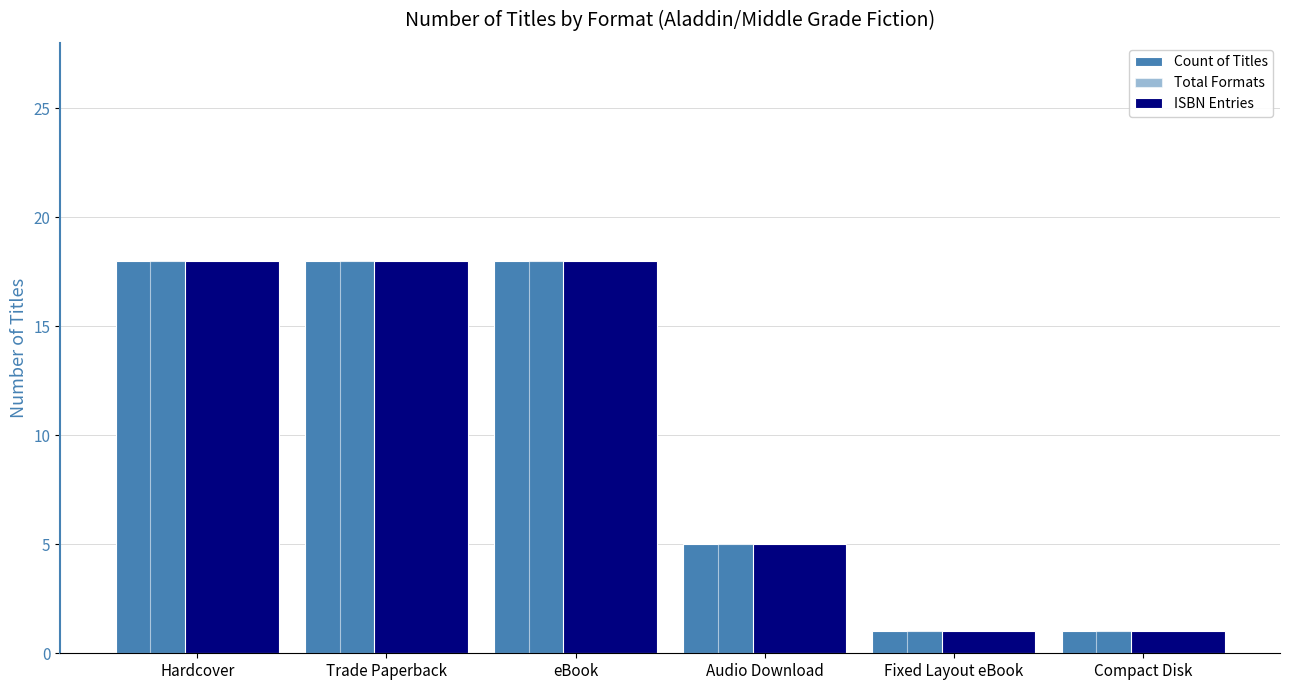

What is the label of the 5th bar from the right?

Trade Paperback